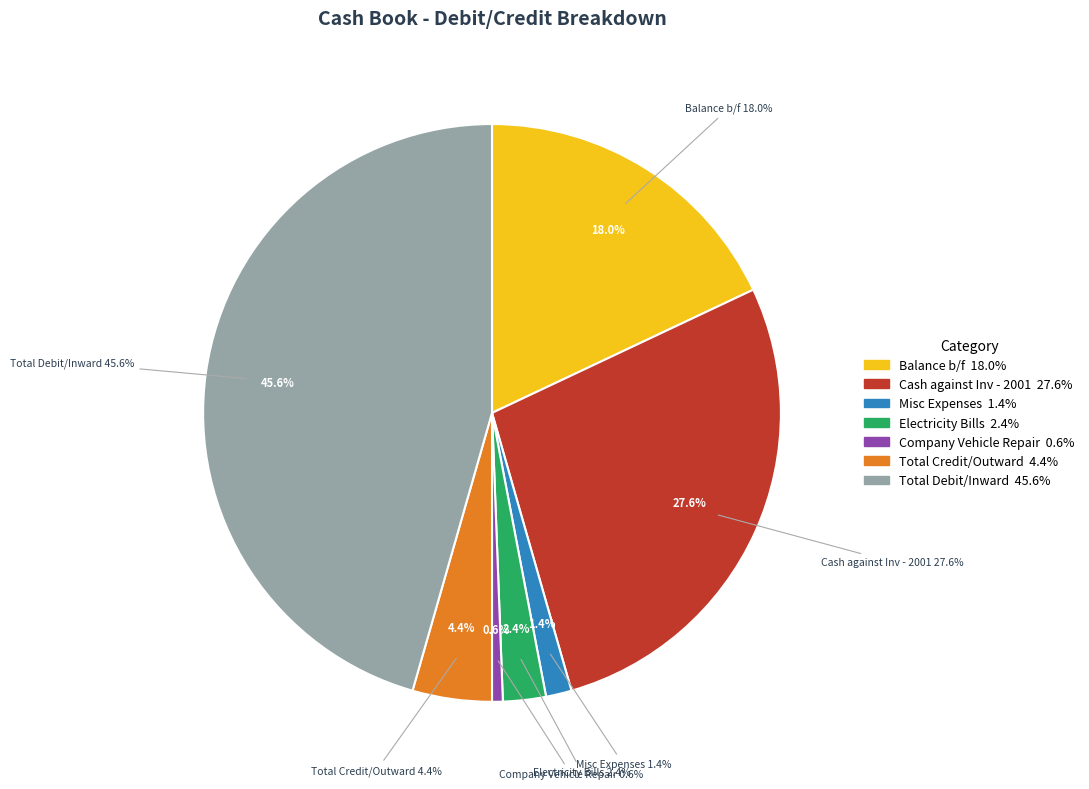

Rank the categories by value from lowest to highest.

Company Vehicle Repair, Misc Expenses, Electricity Bills, Total Credit/Outward, Balance b/f, Cash against Inv - 2001, Total Debit/Inward